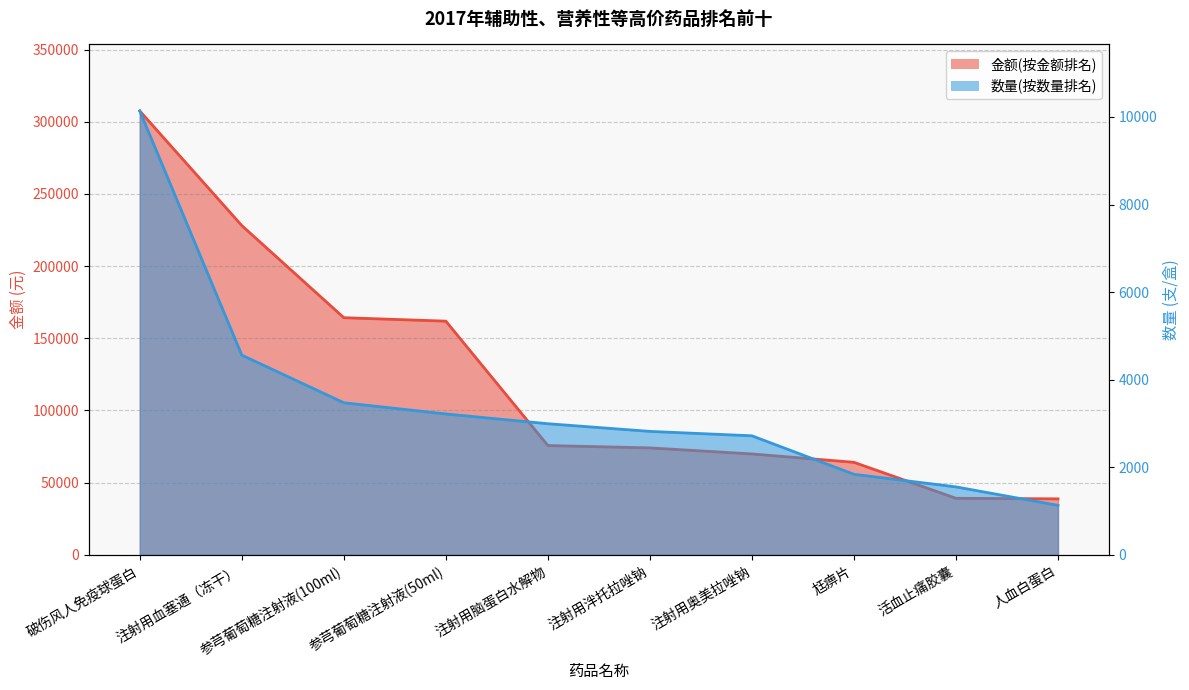

True or false: 金额(按金额排名) and 数量(按数量排名) intersect in this chart.

False